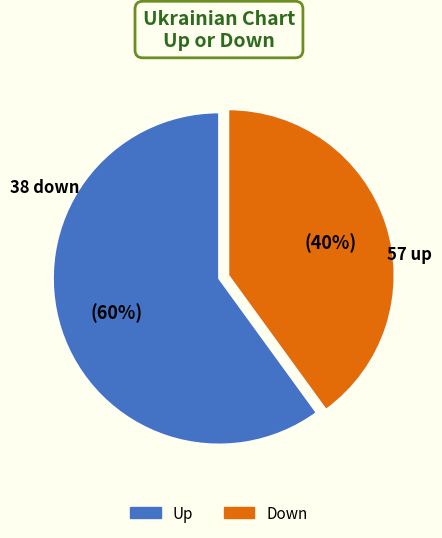

How many segments does this pie chart have?

2